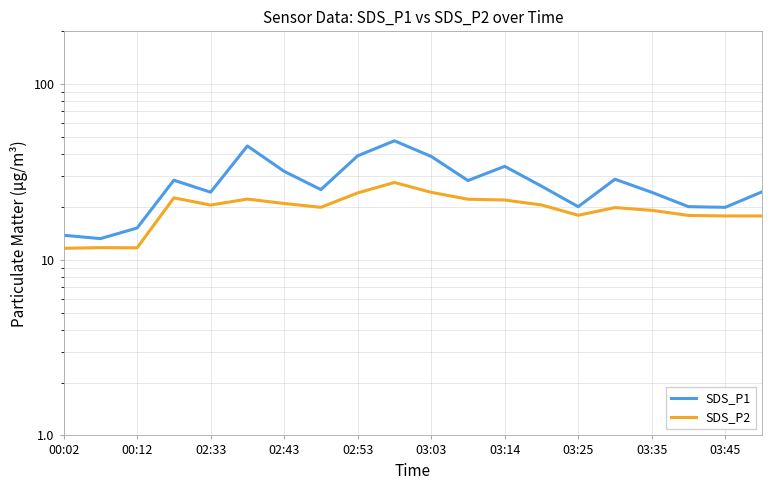

Which series changed the most between 03:14 and 17?

SDS_P1